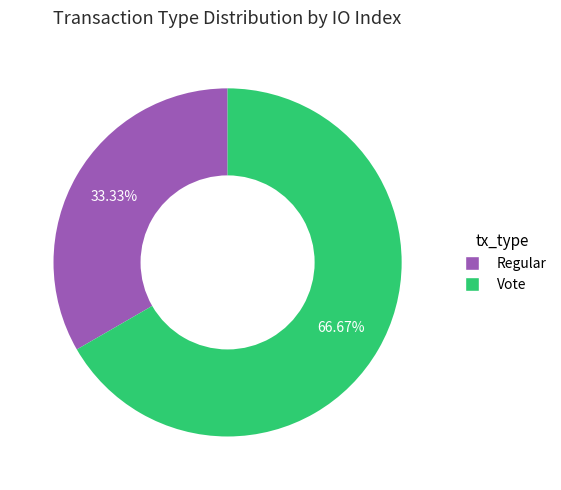

Rank the categories by value from lowest to highest.

Regular, Vote